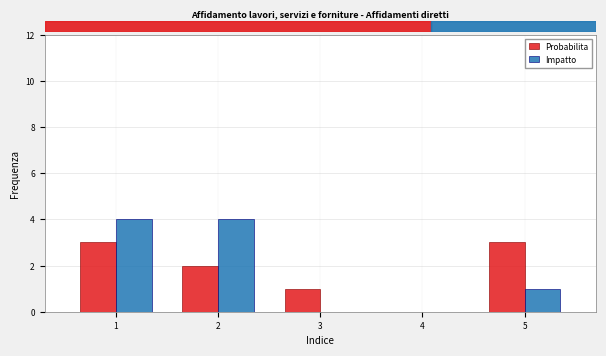

Reading right to left, list all the values displayed in this chart.

Probabilita: 5=3	4=0	3=1	2=2	1=3
Impatto: 5=1	4=0	3=0	2=4	1=4